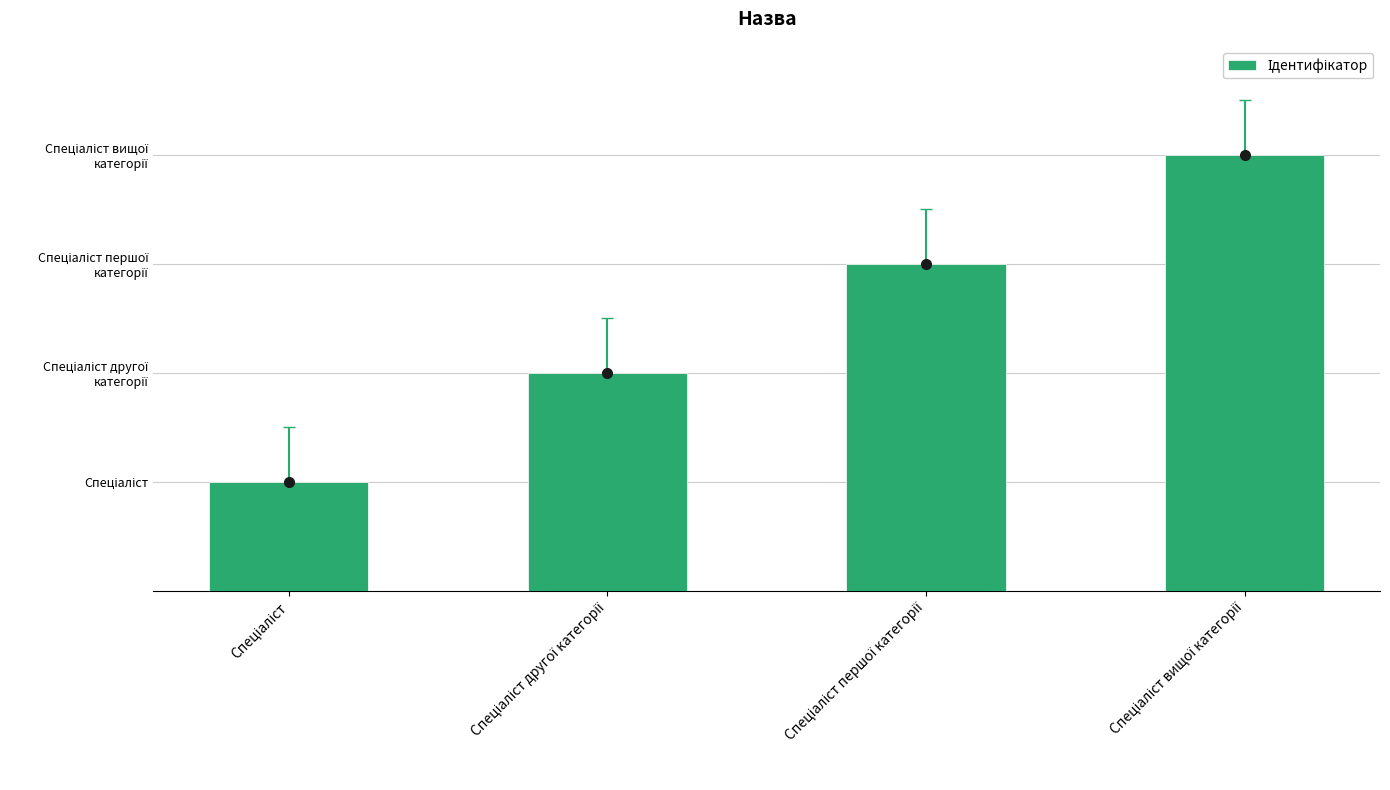

How many bars are there in total?

4